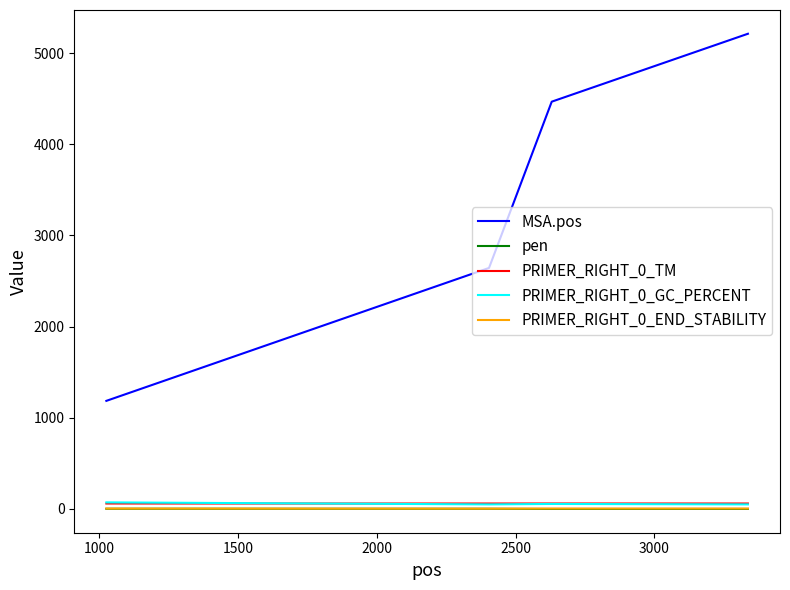

What is the difference between the second highest and minimum values in the MSA.pos series?

3282.0